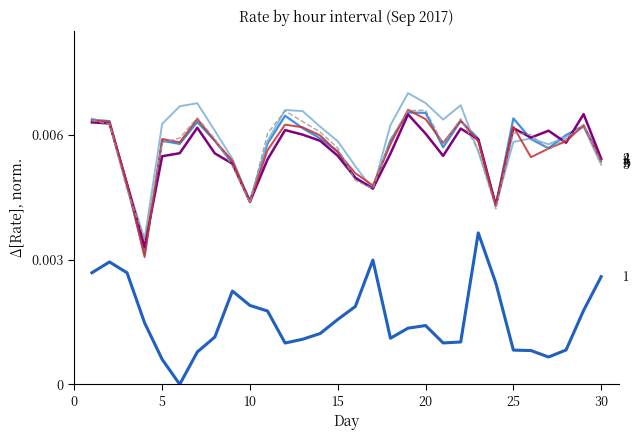

Does the chart have visible grid lines?

No